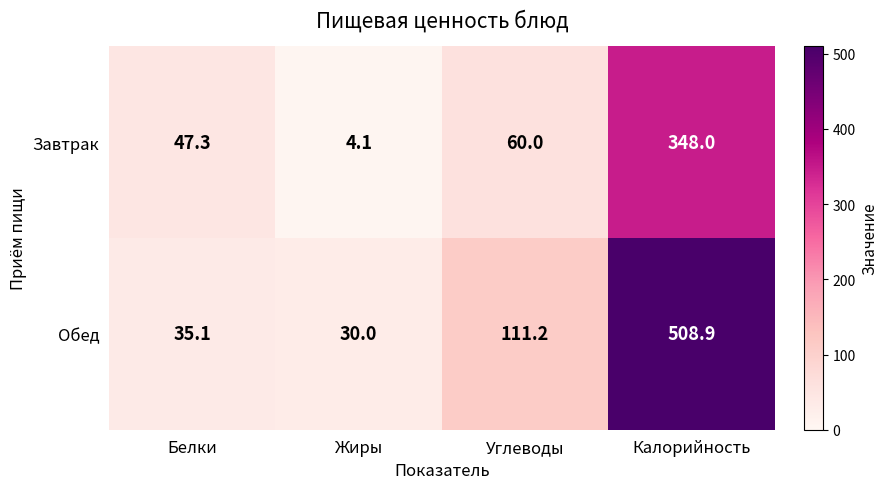

True or false: Завтрак has a value of 74.8 at Белки.

False